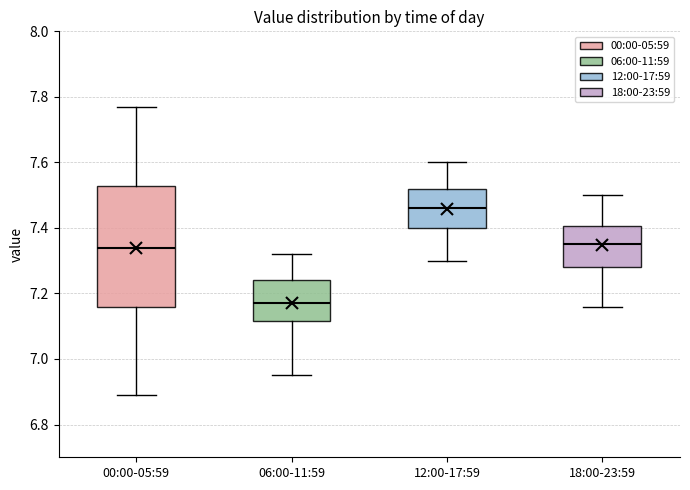

Which box has the lowest median line?

06:00-11:59